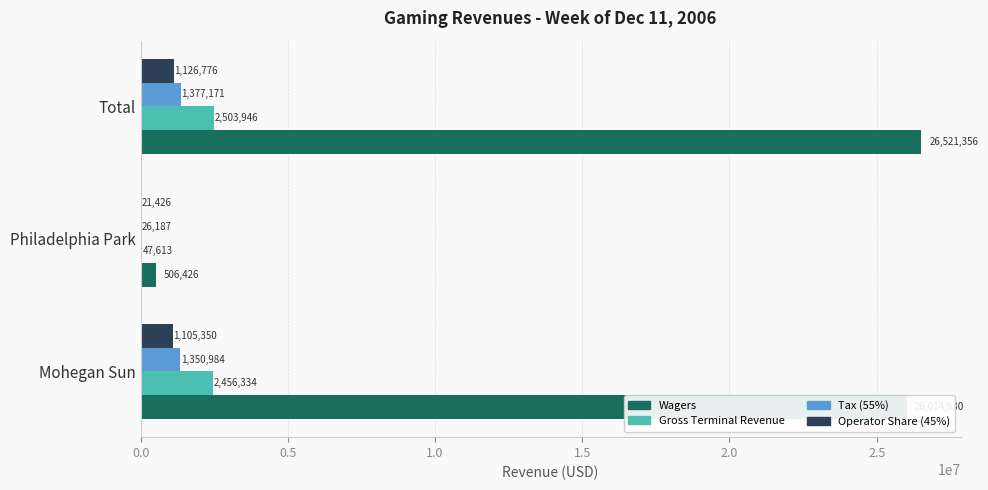

At which label is Tax (55%) closest to 701678?

Mohegan Sun